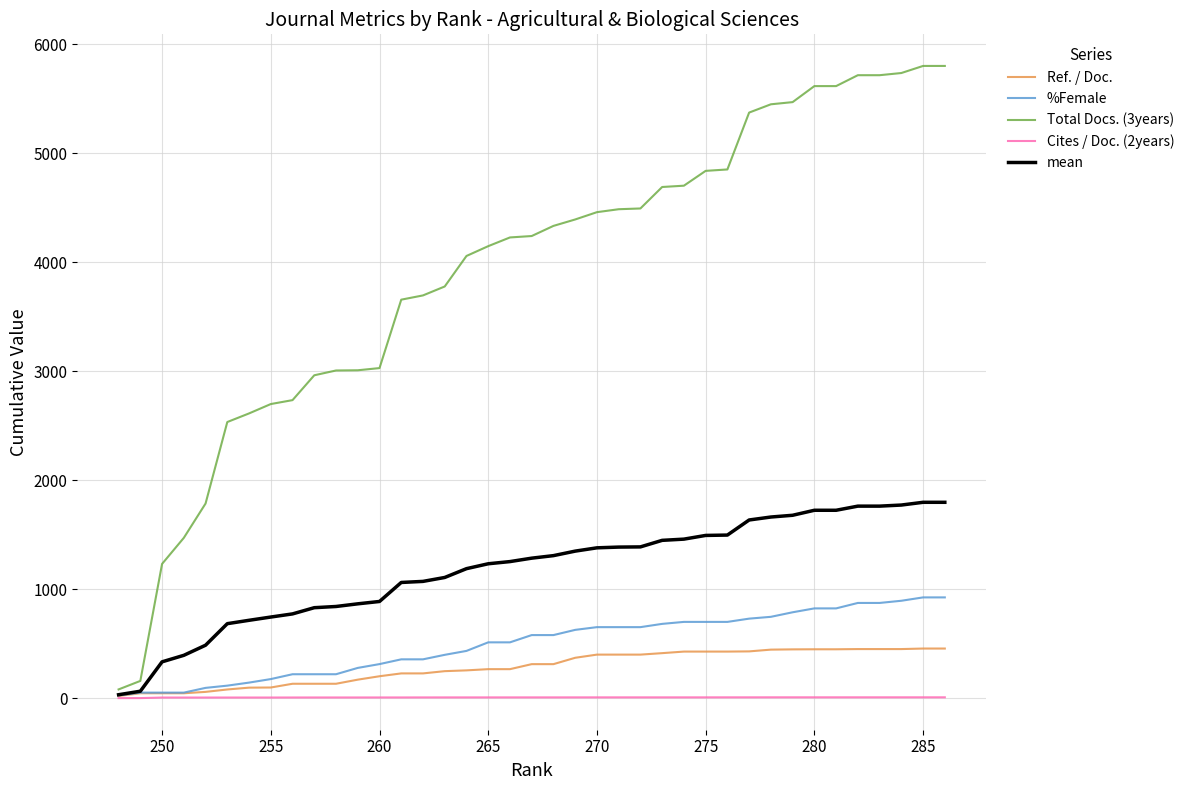

Which series has the largest total across all categories?

Total Docs. (3years)